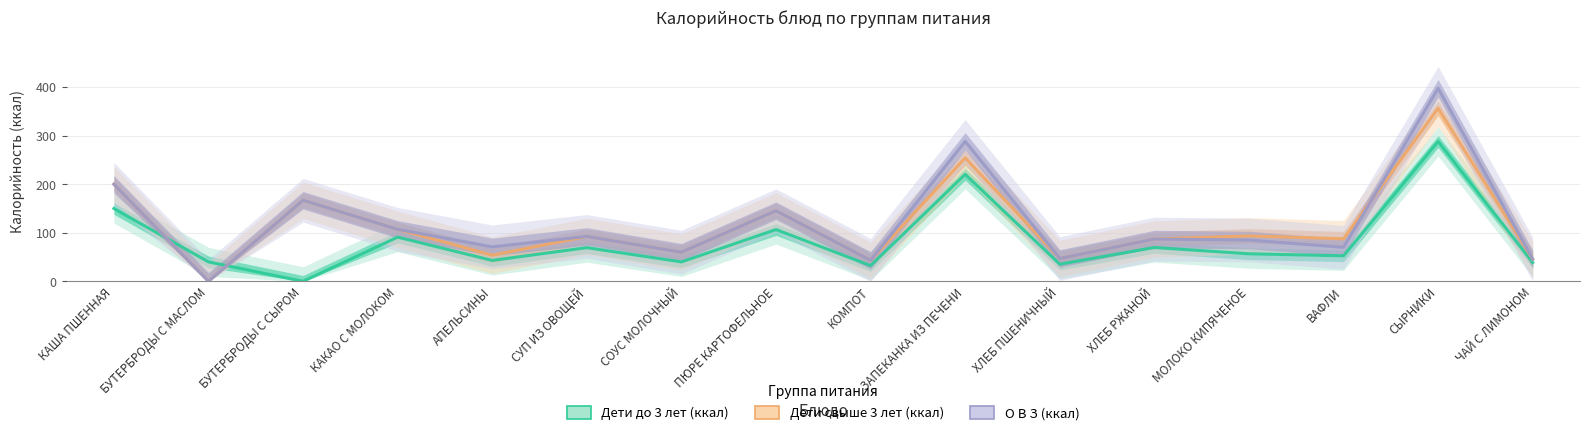

Is the value of О В З (ккал) at КАША ПШЕННАЯ greater than the value of Дети свыше 3 лет (ккал) at КАША ПШЕННАЯ?

No